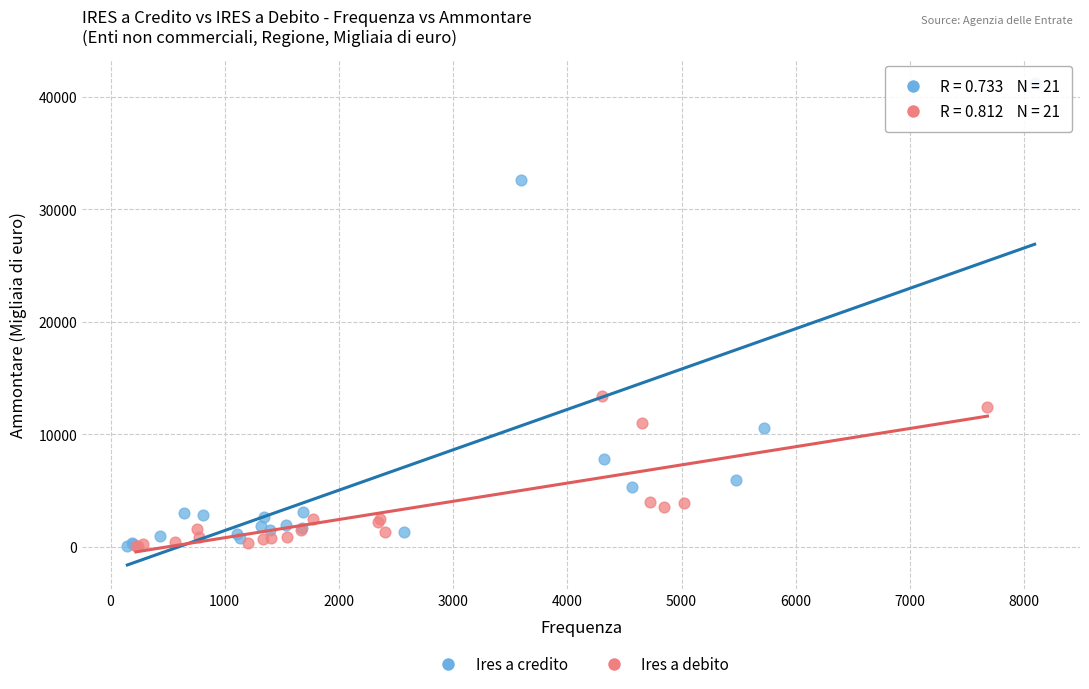

Which series has the widest spread of Y values?

Ires a credito